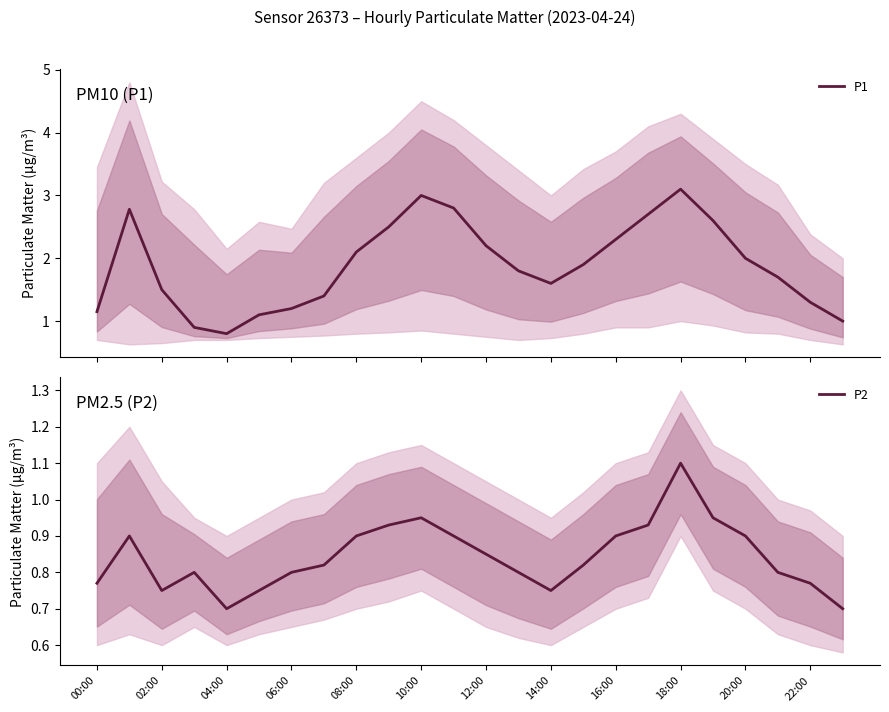

What is the difference between the highest and lowest values at 19?

1.7